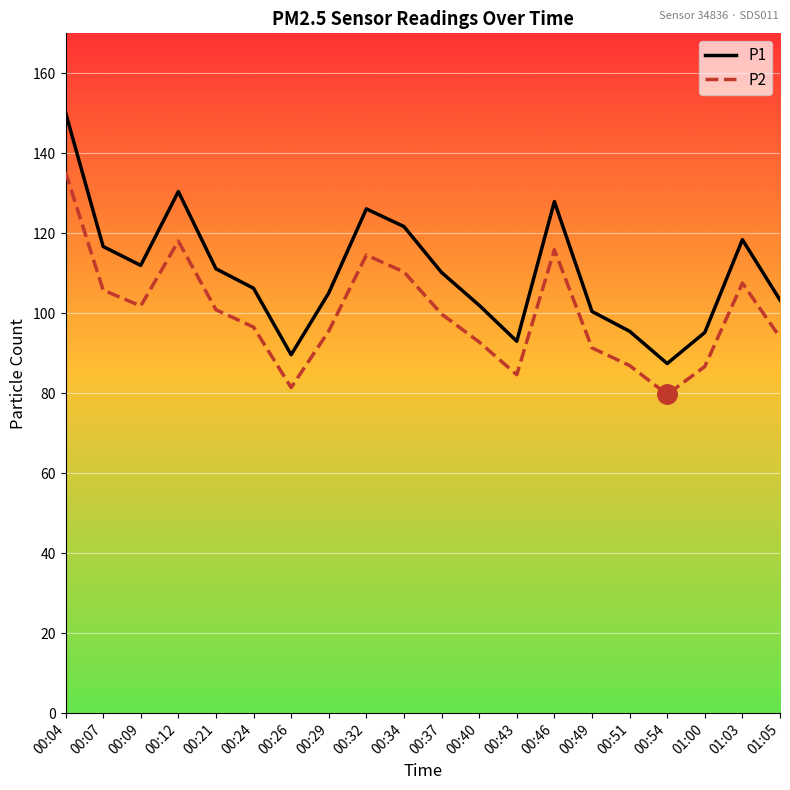

True or false: P1 has a value of 102.0 at 00:40.

True